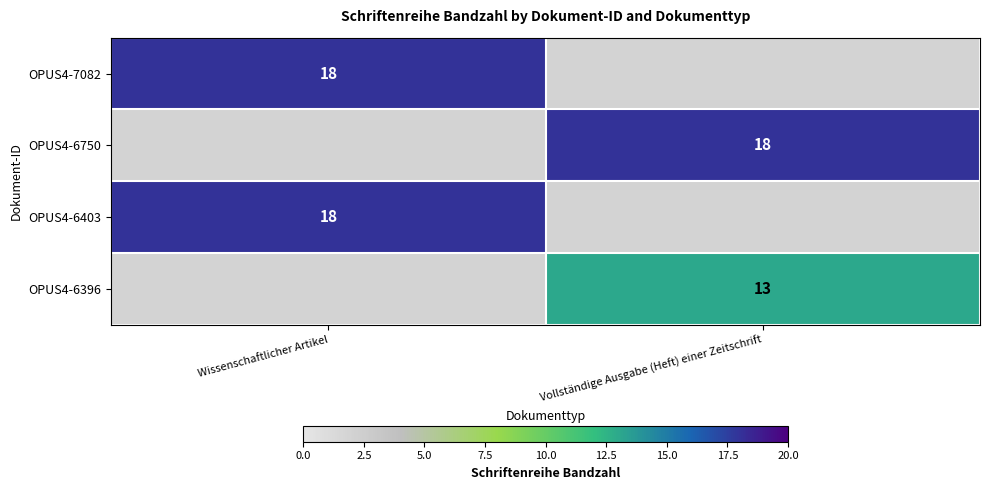

The OPUS4-6403 series shows 18 at Wissenschaftlicher Artikel. True or false?

True